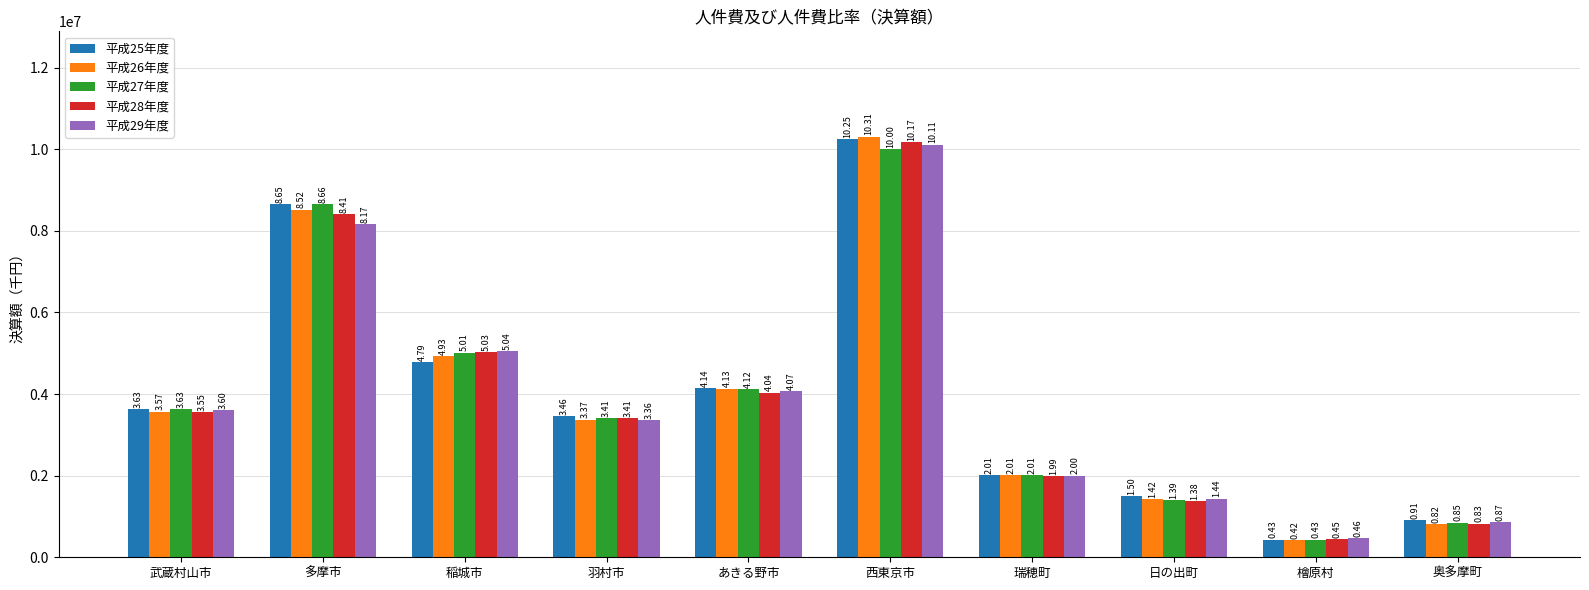

Where is 平成25年度 nearest to the value 5341018?

稲城市